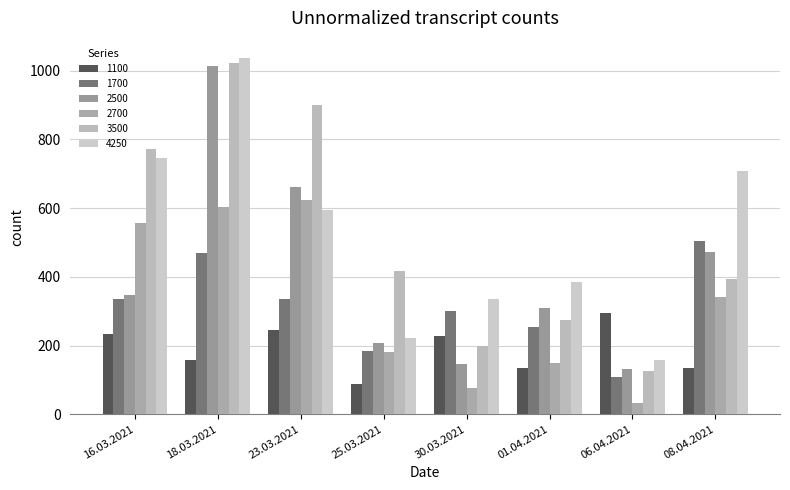

Reading left to right, list all the values displayed in this chart.

1100: 16.03.2021=233	18.03.2021=157	23.03.2021=245	25.03.2021=88	30.03.2021=227	01.04.2021=135	06.04.2021=296	08.04.2021=134
1700: 16.03.2021=335	18.03.2021=469	23.03.2021=335	25.03.2021=185	30.03.2021=300	01.04.2021=253	06.04.2021=108	08.04.2021=504
2500: 16.03.2021=346	18.03.2021=1013	23.03.2021=662	25.03.2021=208	30.03.2021=146	01.04.2021=309	06.04.2021=133	08.04.2021=471
2700: 16.03.2021=556	18.03.2021=604	23.03.2021=625	25.03.2021=180	30.03.2021=75	01.04.2021=150	06.04.2021=33	08.04.2021=342
3500: 16.03.2021=773	18.03.2021=1023	23.03.2021=900	25.03.2021=418	30.03.2021=200	01.04.2021=273	06.04.2021=127	08.04.2021=395
4250: 16.03.2021=745	18.03.2021=1036	23.03.2021=596	25.03.2021=223	30.03.2021=336	01.04.2021=384	06.04.2021=159	08.04.2021=709